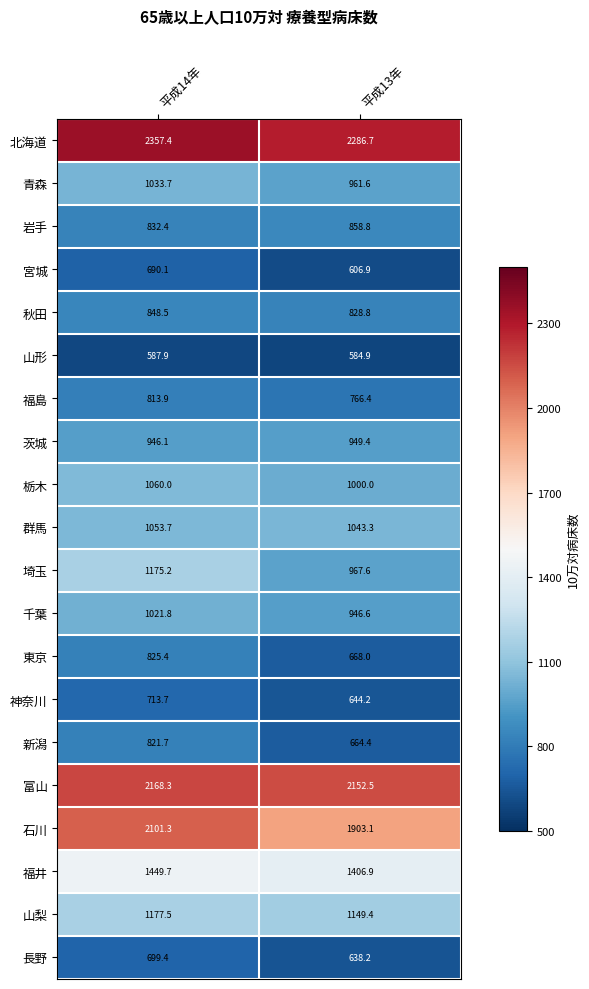

List the series in order of their peak value, highest first.

北海道, 富山, 石川, 福井, 山梨, 埼玉, 栃木, 群馬, 青森, 千葉, 茨城, 岩手, 秋田, 東京, 新潟, 福島, 神奈川, 長野, 宮城, 山形